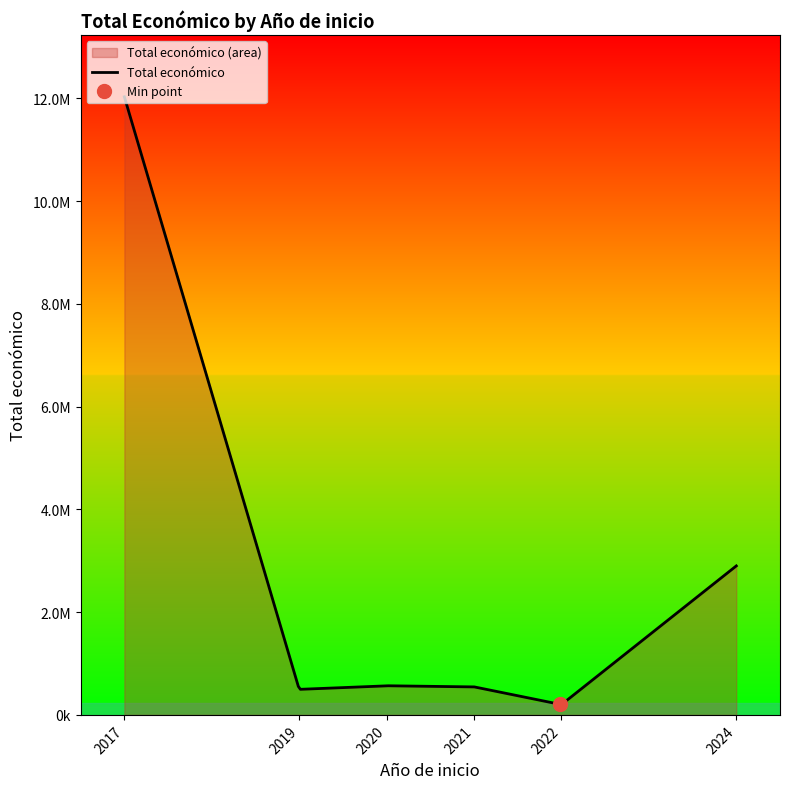

Between 2022 and 2017, which is larger?

2017